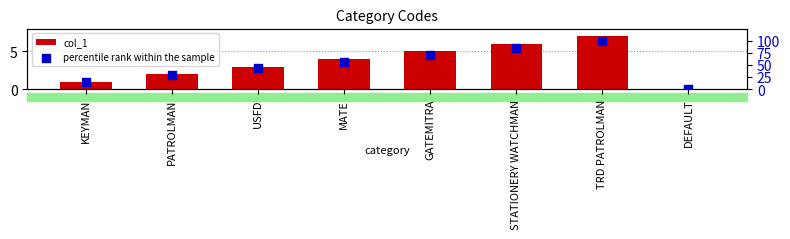

Is the value of col_1 at PATROLMAN greater than the value of percentile rank within the sample at GATEMITRA?

No